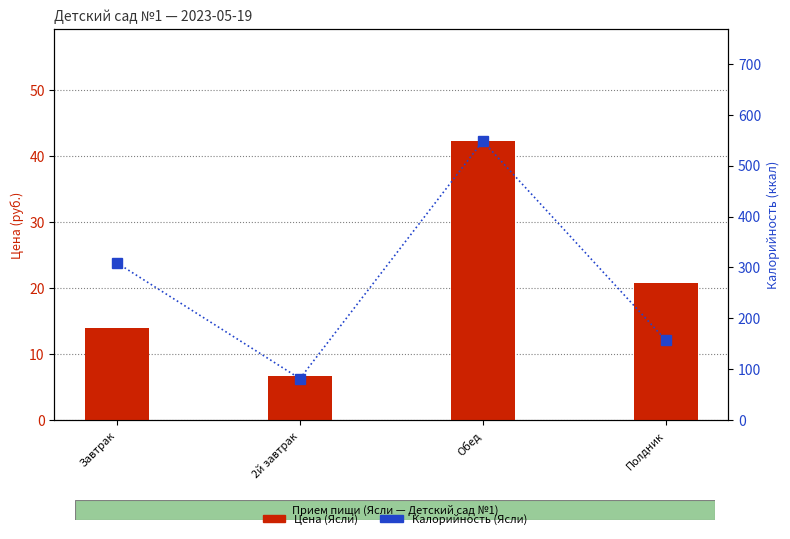

What value does the Калорийность (Ясли) series have at Обед?

547.9